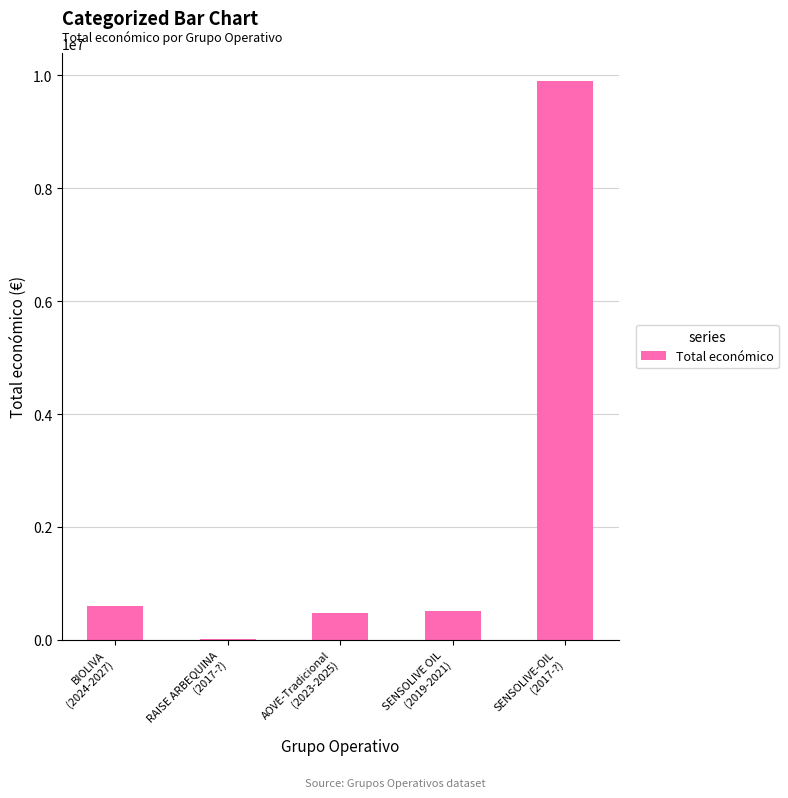

What is the maximum value shown in the chart?

9900193